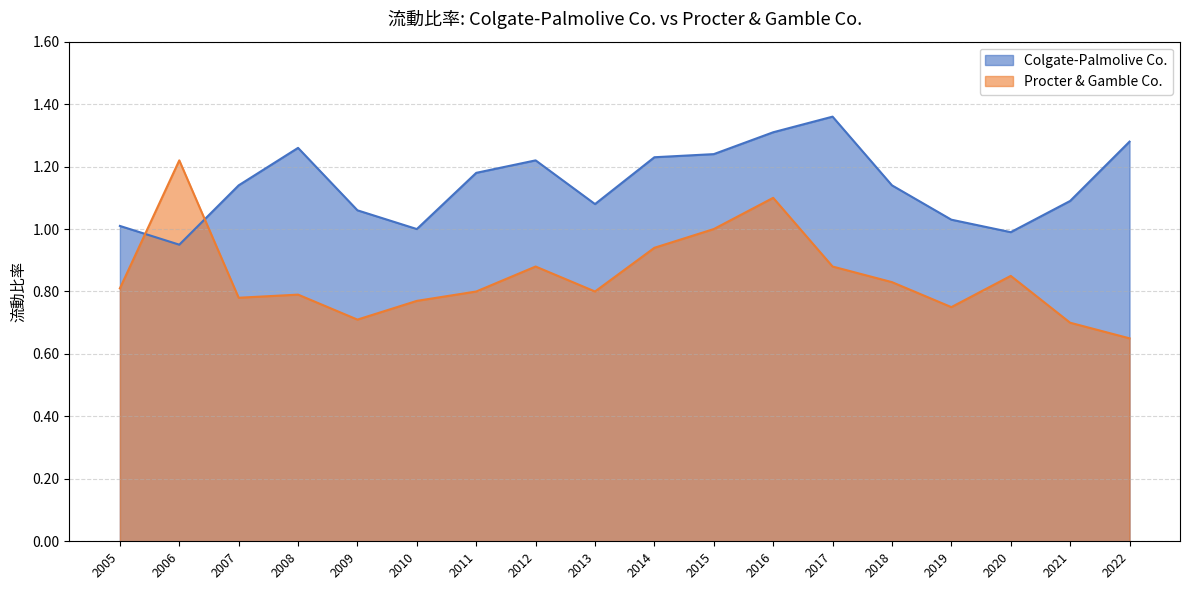

Reading right to left, list all the values displayed in this chart.

Colgate-Palmolive Co.: 1.3	1.1	1.0	1.0	1.1	1.4	1.3	1.2	1.2	1.1	1.2	1.2	1.0	1.1	1.3	1.1	0.9	1.0
Procter & Gamble Co.: 0.7	0.7	0.8	0.8	0.8	0.9	1.1	1.0	0.9	0.8	0.9	0.8	0.8	0.7	0.8	0.8	1.2	0.8